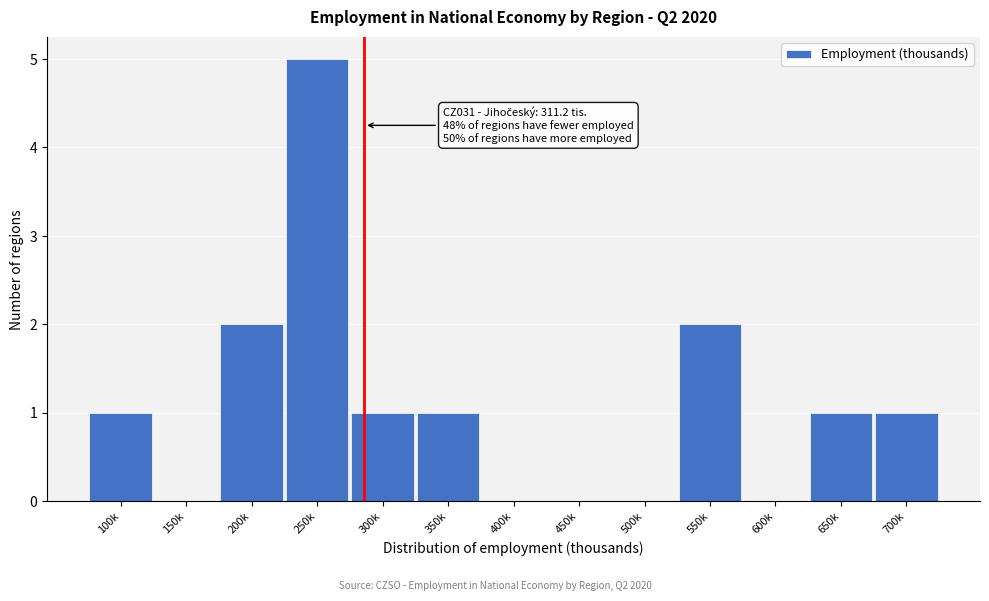

Reading left to right, transcribe all the data shown in this chart.

100k=1	150k=0	200k=2	250k=5	300k=1	350k=1	400k=0	450k=0	500k=0	550k=2	600k=0	650k=1	700k=1